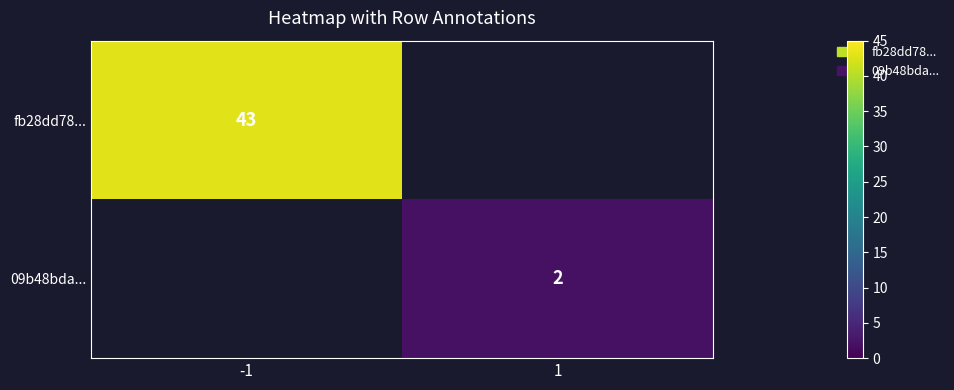

The value of 09b48bda... at 1 is 3. True or false?

False